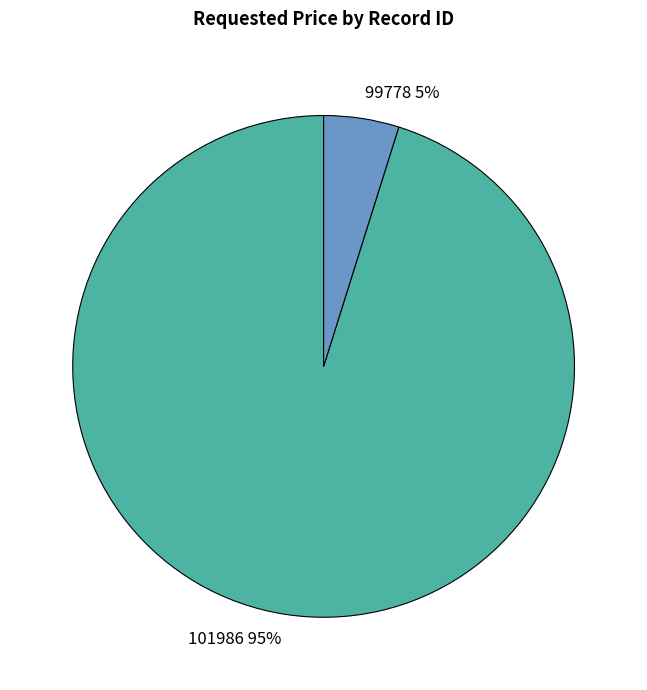

What is the majority slice?

101986